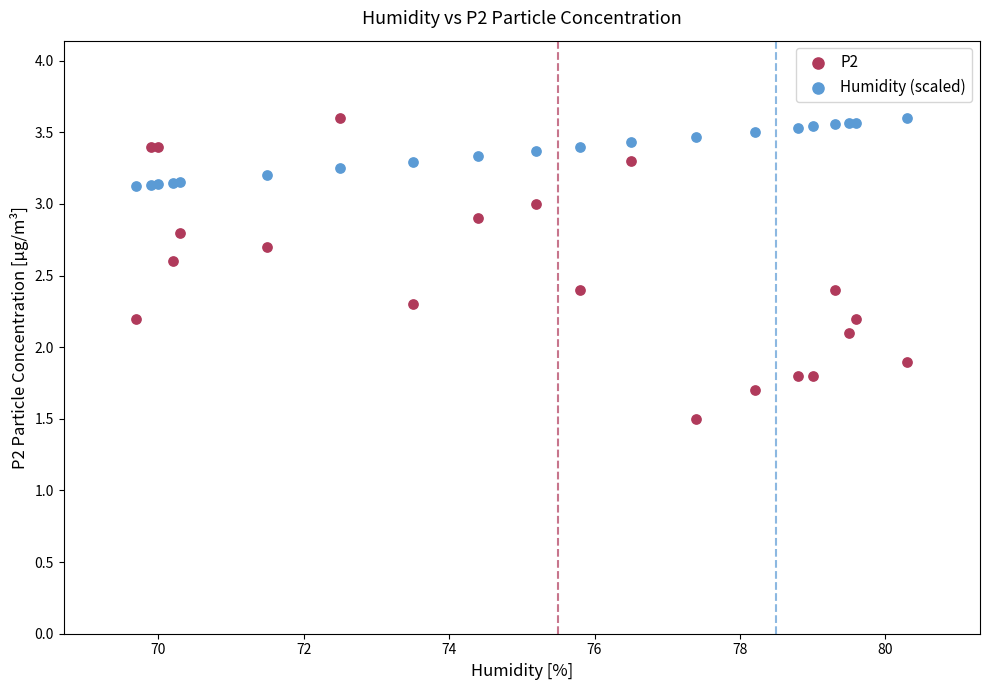

Which series contains the lowest Y value?

P2